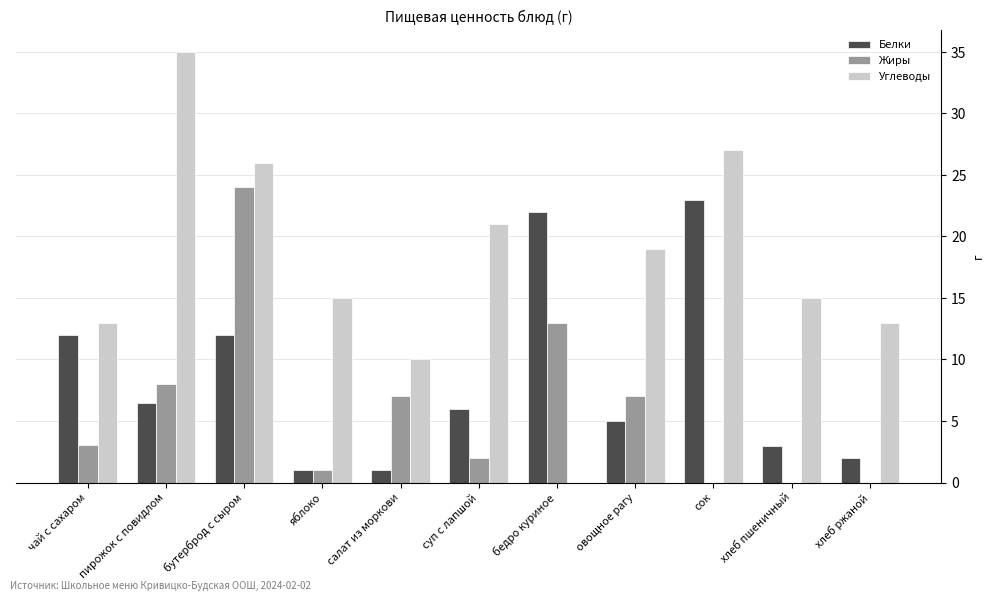

Which series changed the most between чай с сахаром and салат из моркови?

Белки